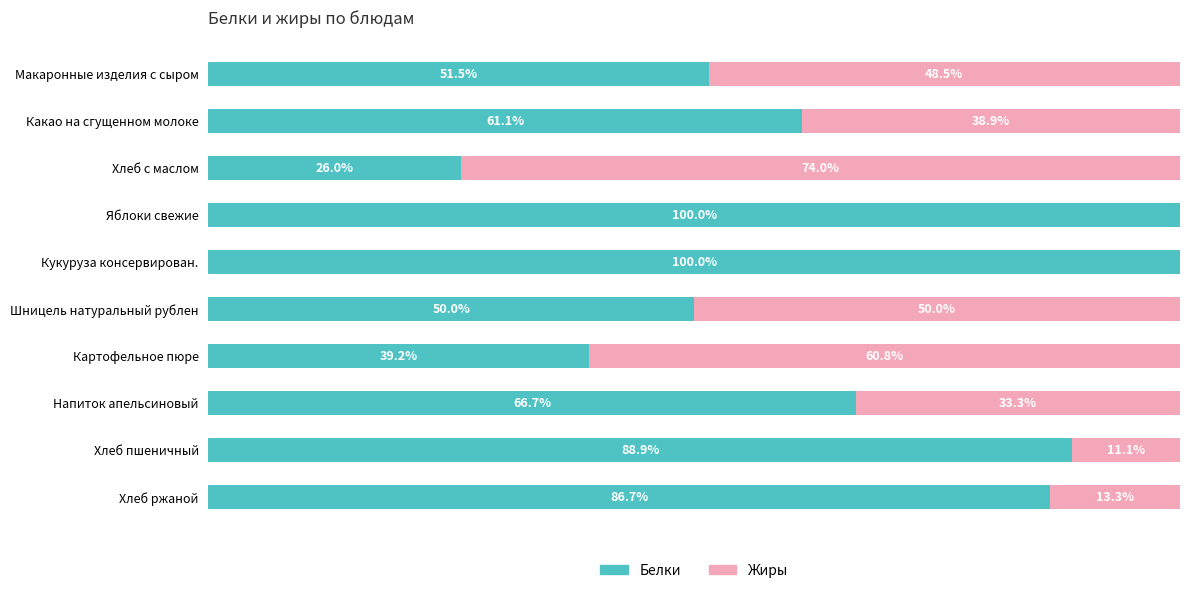

What are all the series names shown in the legend?

Белки, Жиры